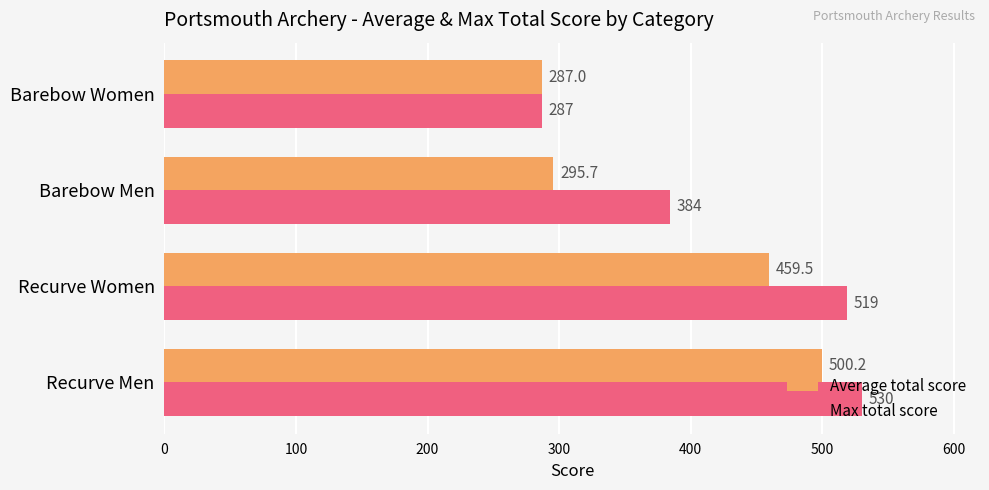

True or false: Max total score has a value of 519.0 at Recurve Women.

True